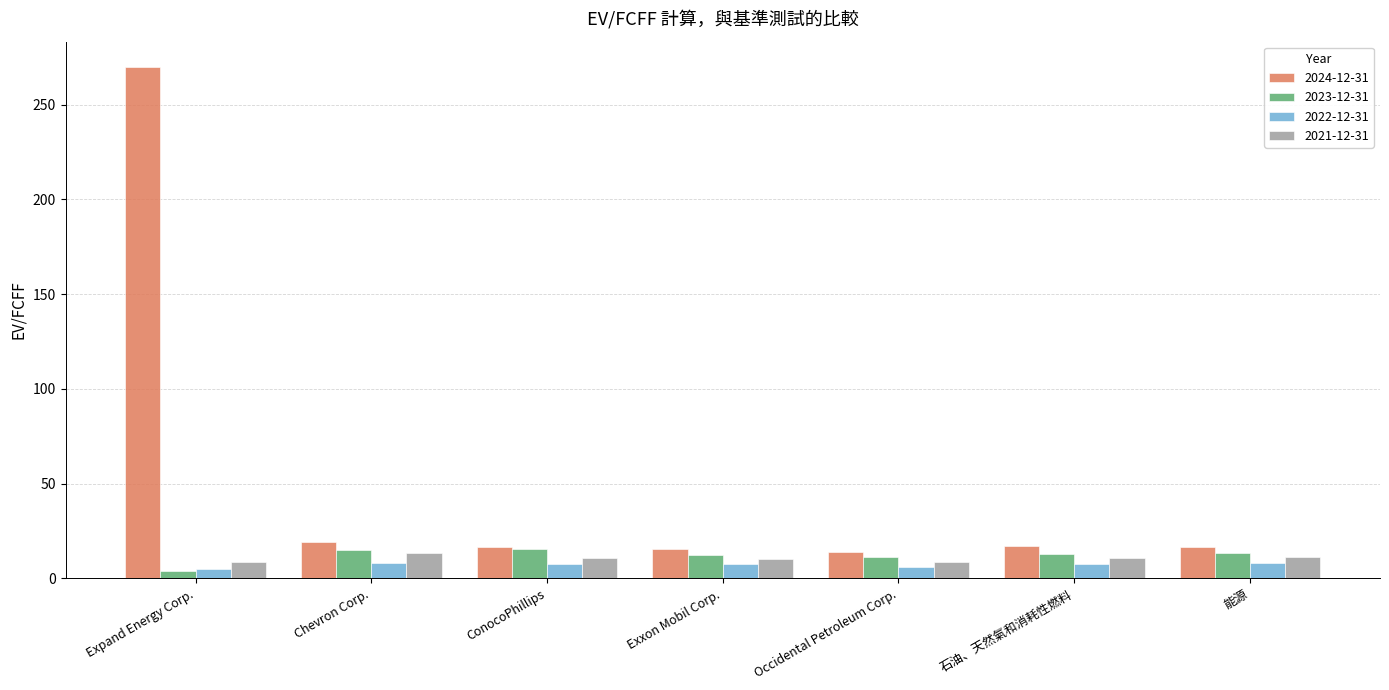

Count the number of data series in this chart.

4